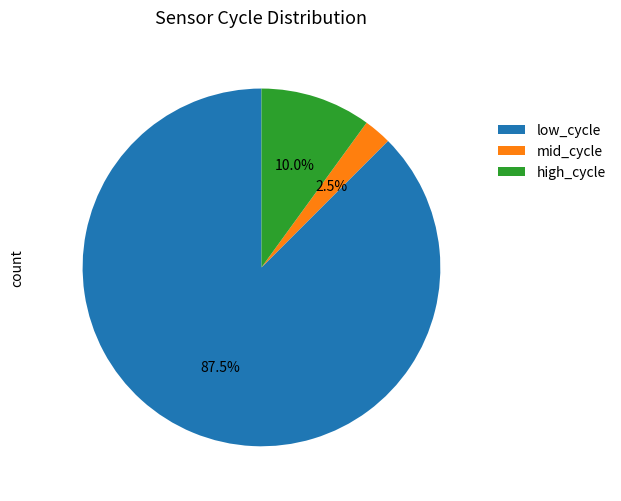

How many slices are in this pie chart?

3